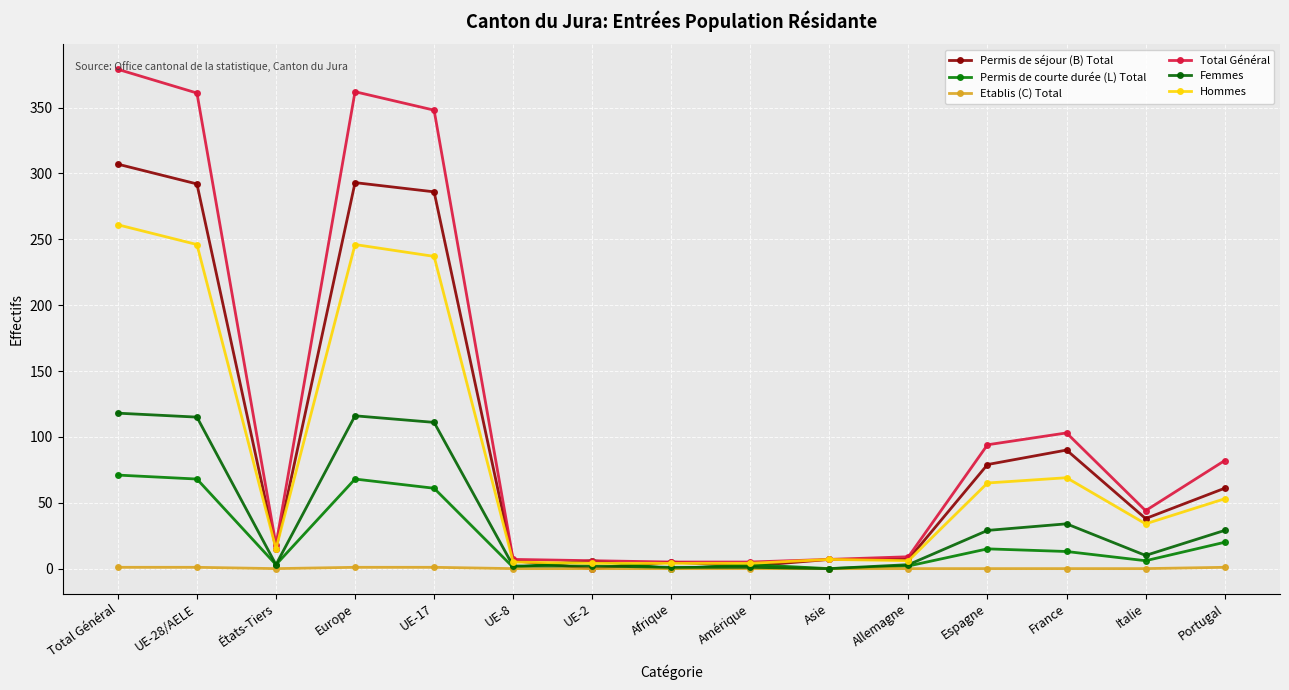

The Total Général series shows 9 at Afrique. True or false?

False